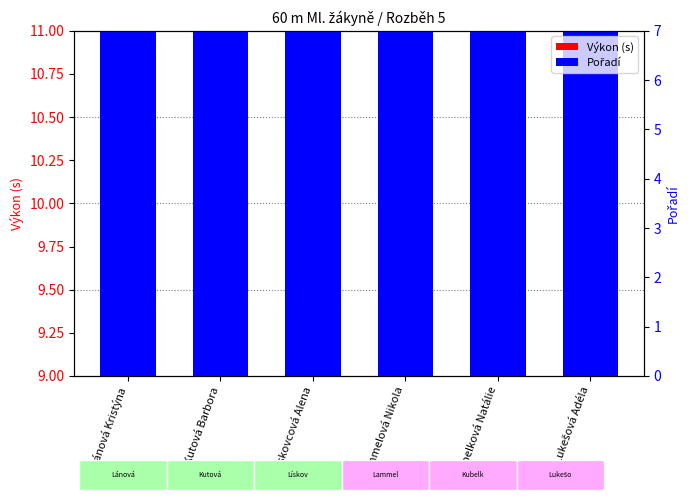

What is the total value across all series at Lukešová Adéla?

19.8